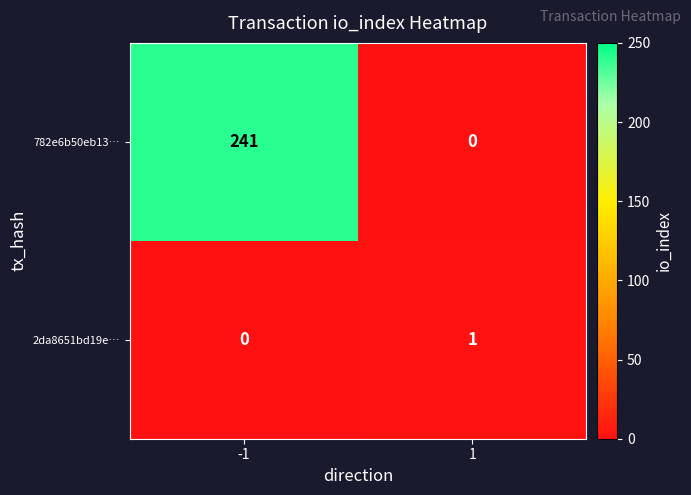

Is it true that 782e6b50eb13… equals 241 at -1?

True